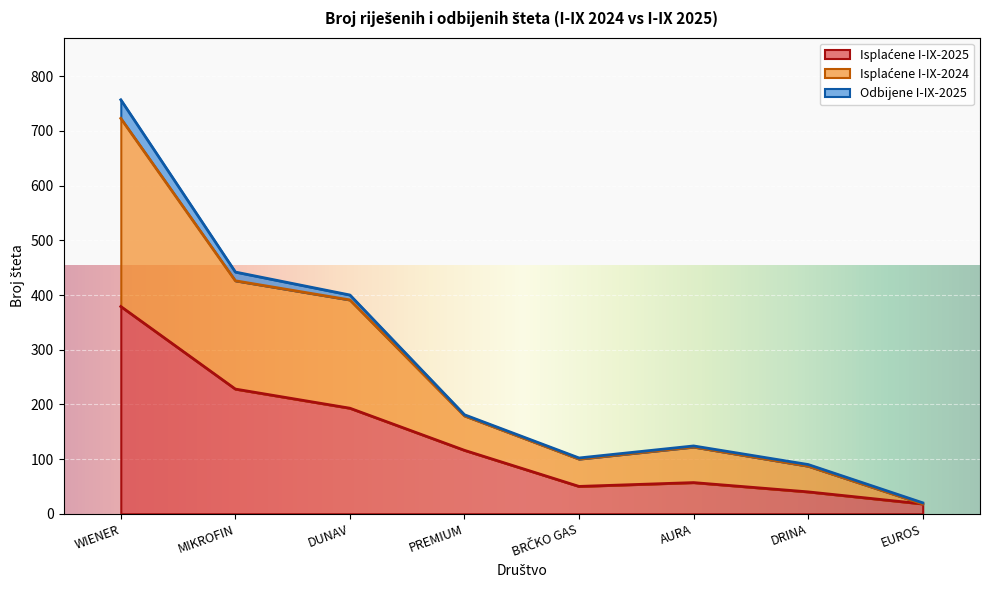

What is the minimum value shown in the chart?

18